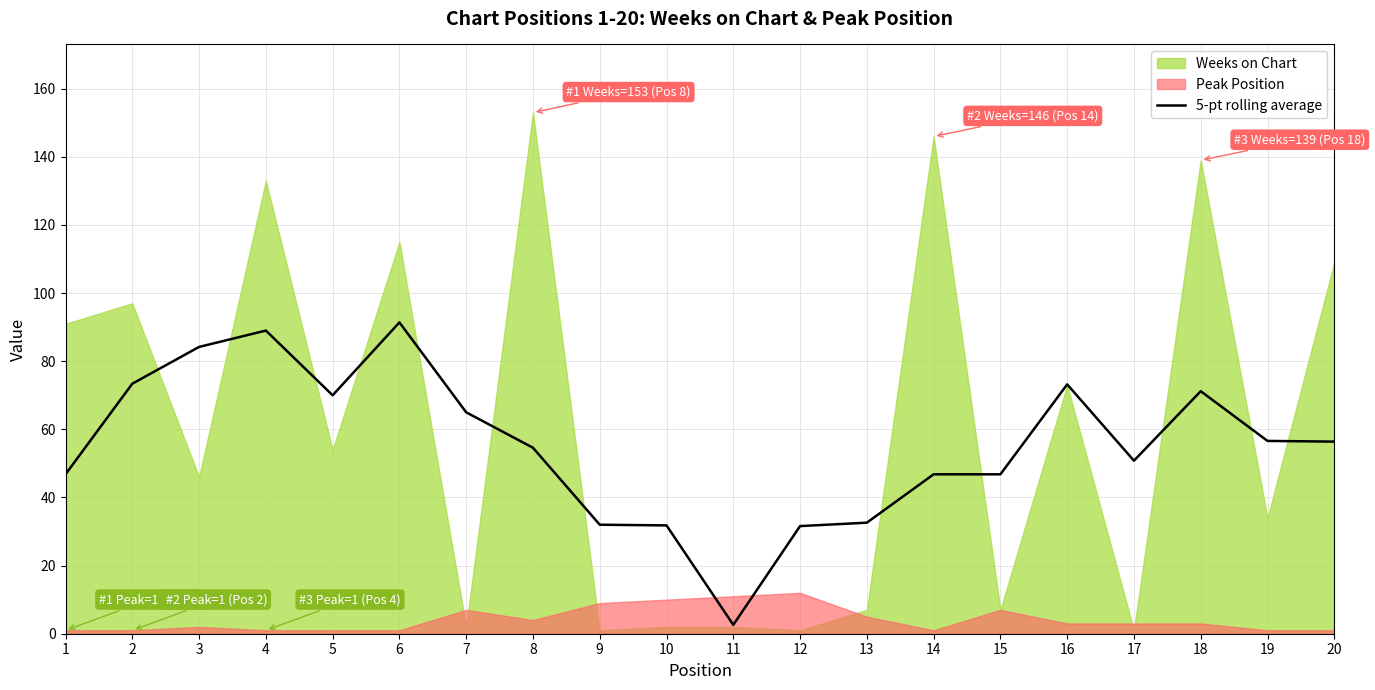

At which label does 5-pt rolling average reach its minimum?

11